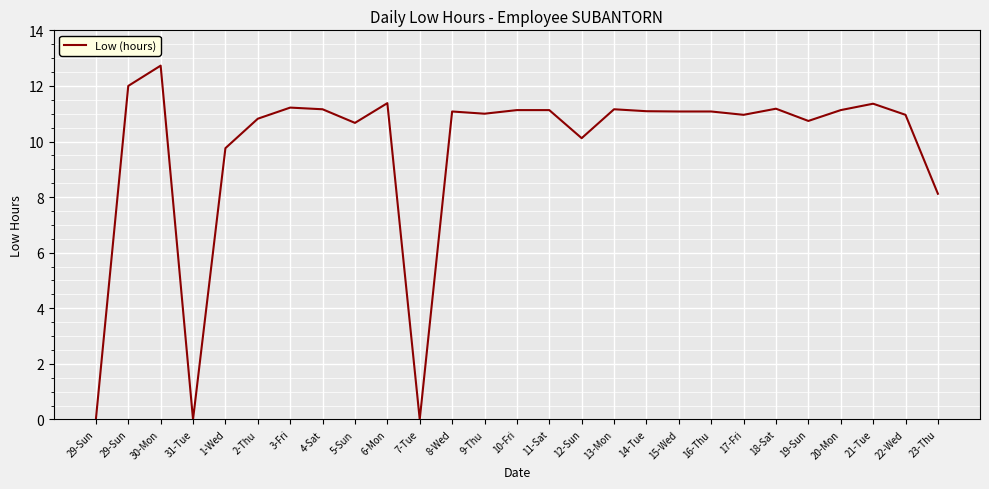

Is this an area chart (filled region under the line)?

No